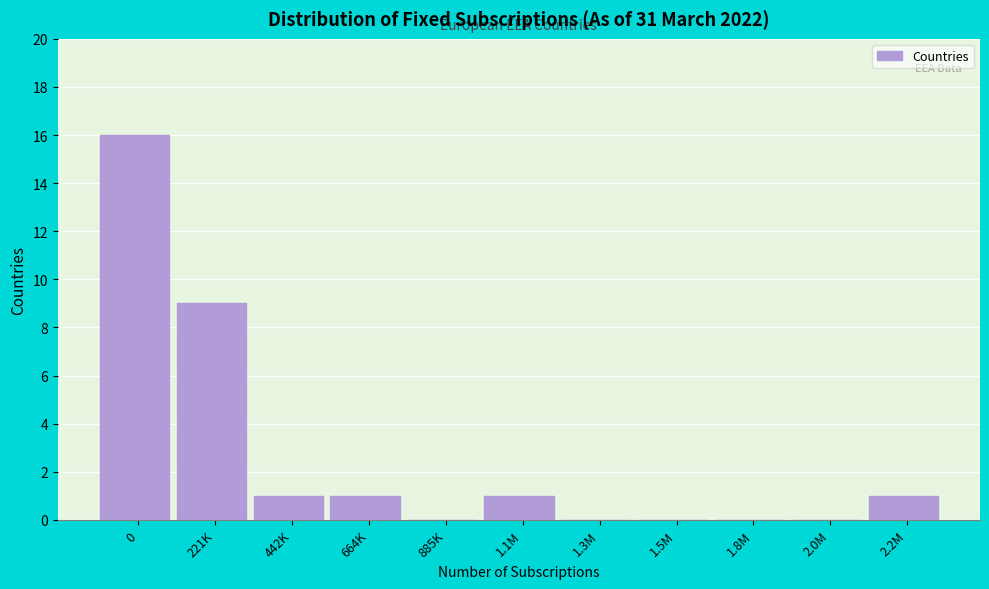

Reading right to left, transcribe all the data shown in this chart.

2.2M=1	2.0M=0	1.8M=0	1.5M=0	1.3M=0	1.1M=1	885K=0	664K=1	442K=1	221K=9	0=16